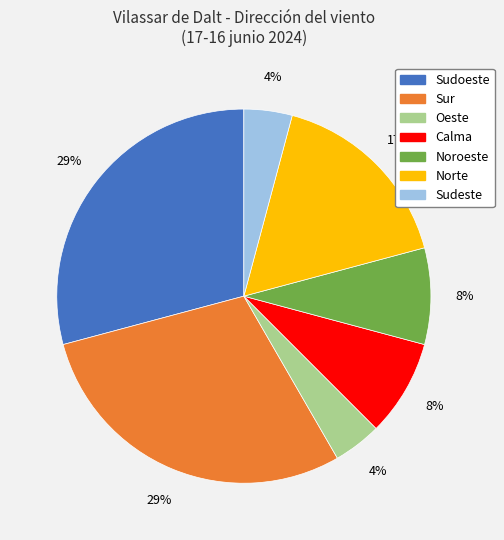

Is there a majority slice in this chart?

No